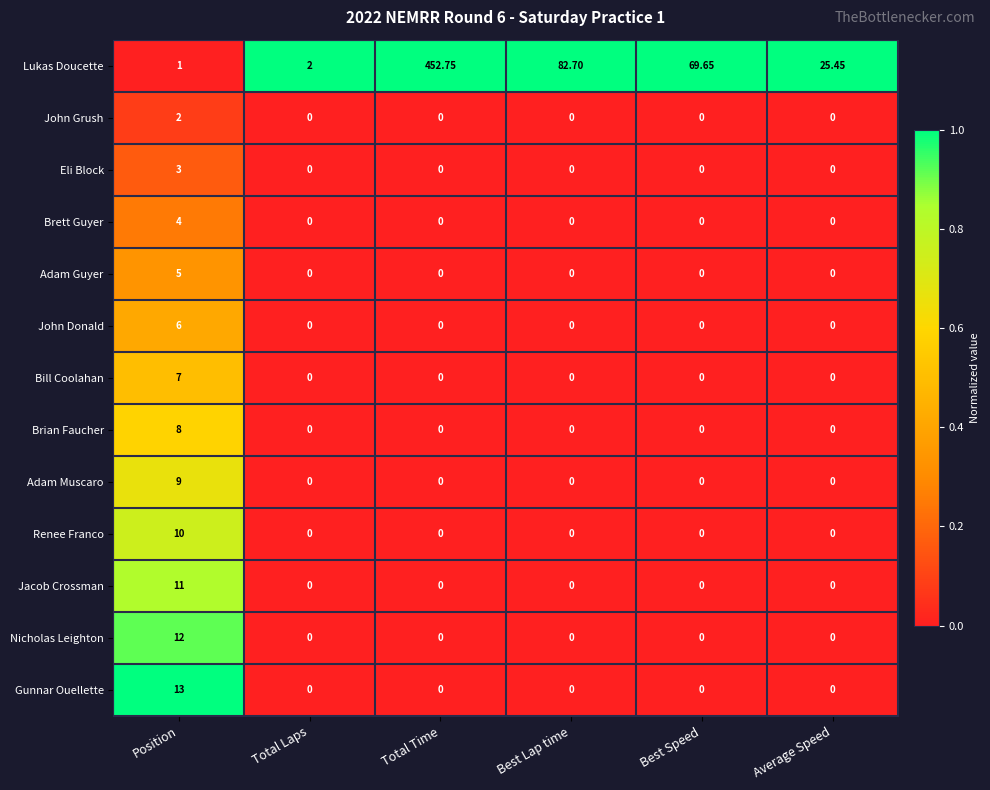

Which series changed the most between Total Laps and Average Speed?

Lukas Doucette